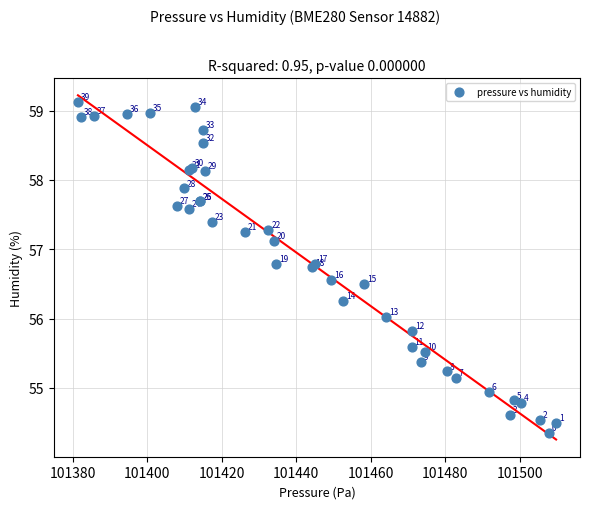

What Y value in the scatter plot is closest to 56?

56.0